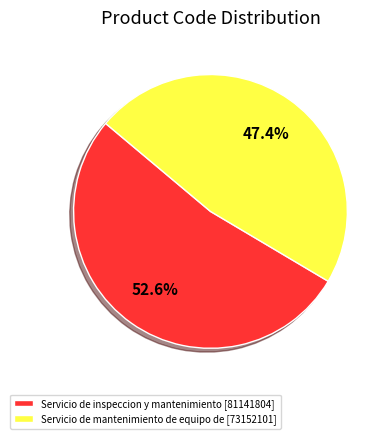

What is the total percentage of Servicio de inspeccion y mantenimiento and Servicio de mantenimiento de equipo de?

100.0%